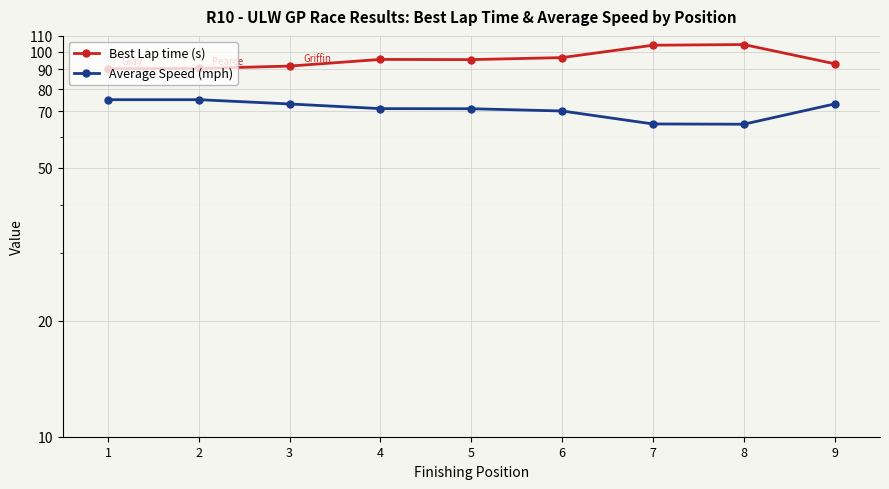

What is the value of the Best Lap time (s) point at the 6th from the left?

96.6